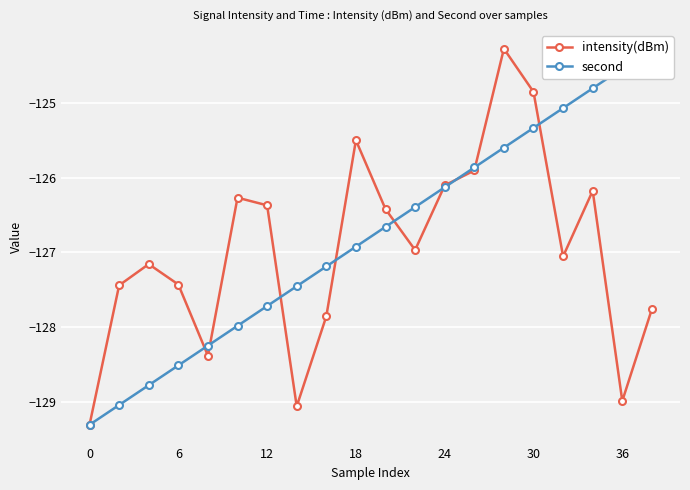

The intensity(dBm) series shows -125.5 at 18. True or false?

True